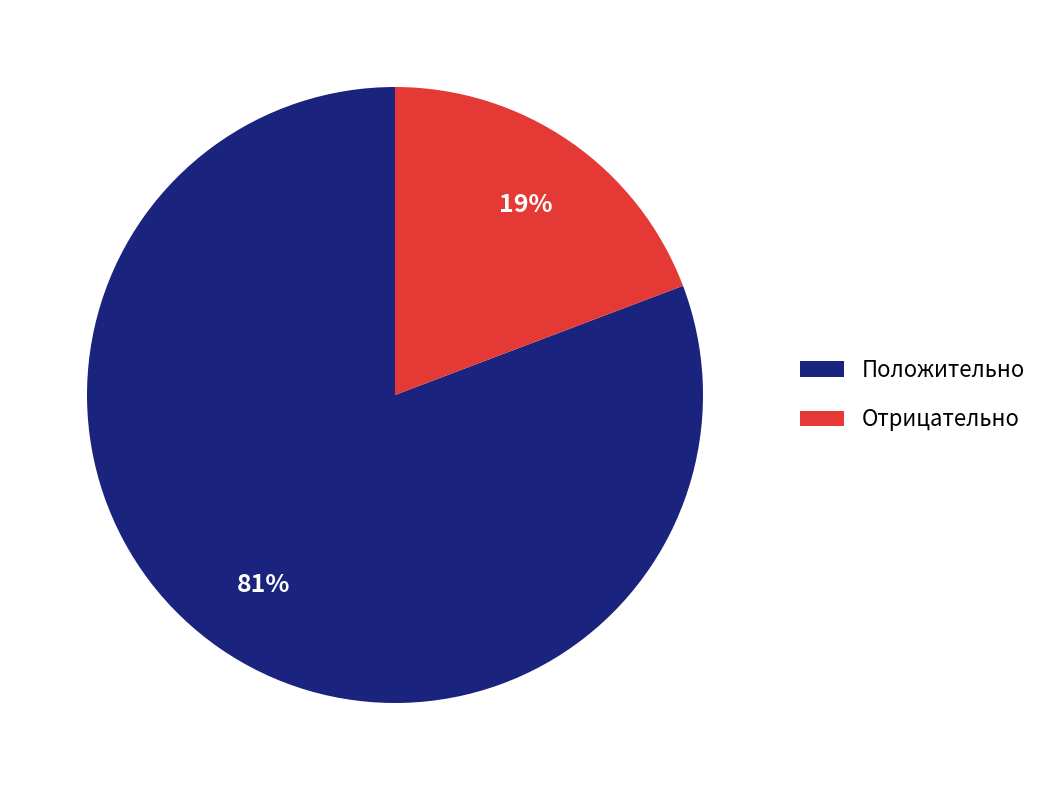

The Отрицательно slice represents 19% of the pie. True or false?

True